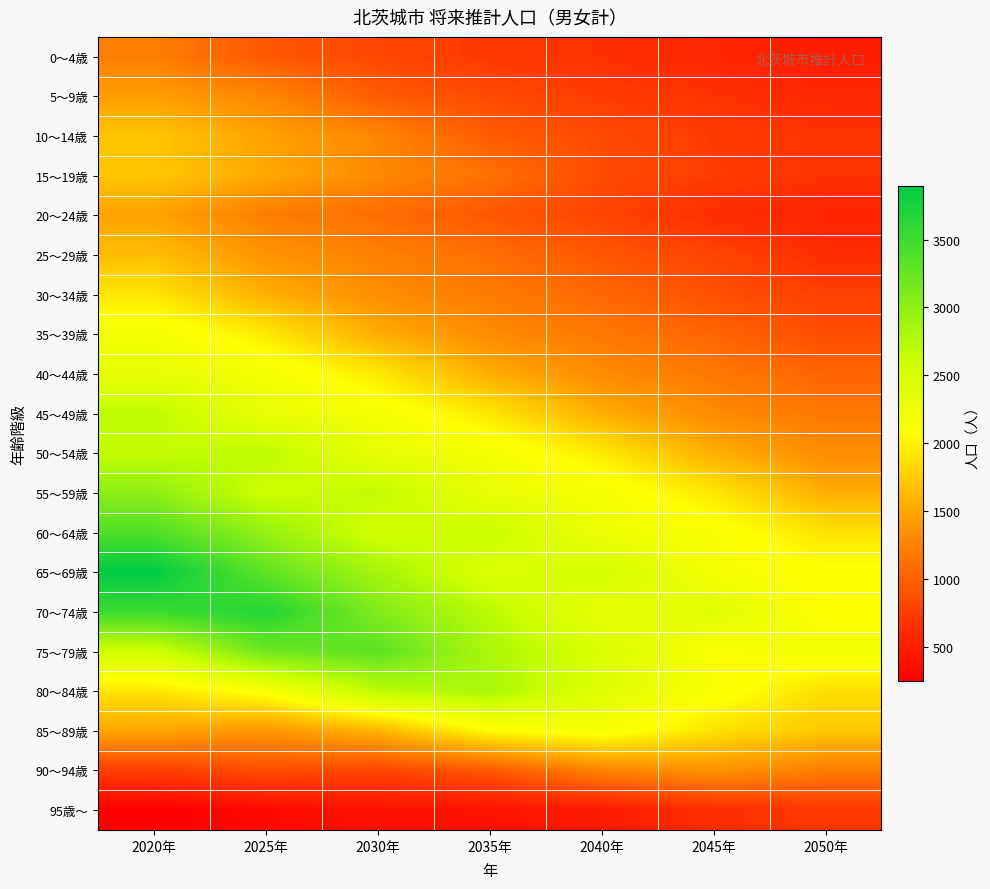

Which category has the lowest value across all series?

2020年